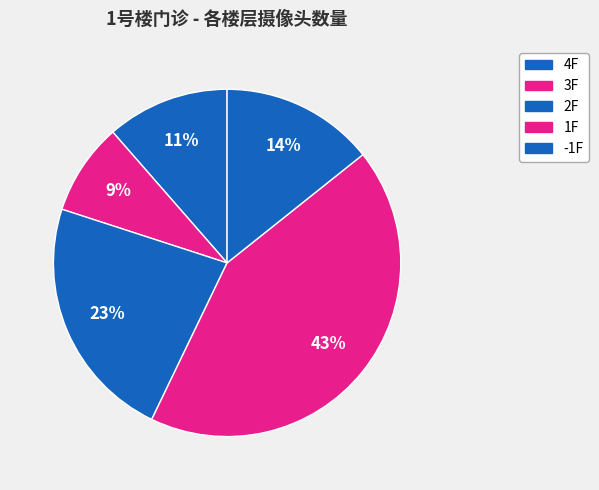

What percentage do 3F and 4F together represent?

20.0%